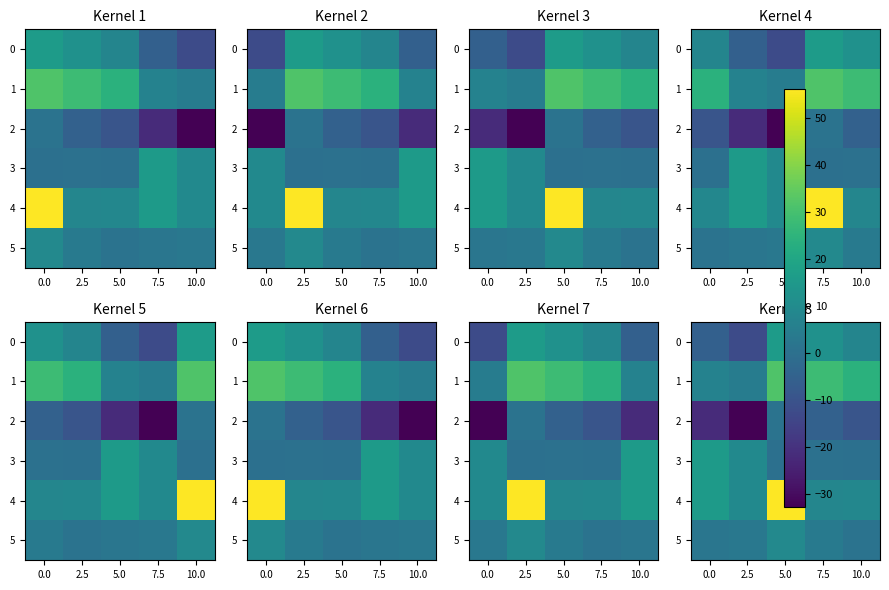

What is the difference between the 3 values at 0.0 and 5.0?

15.7